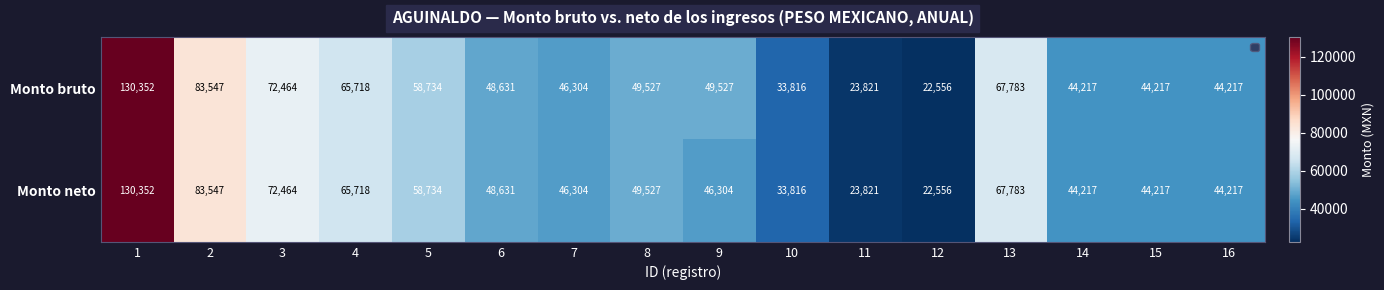

Is it true that Monto bruto equals 44217 at 15?

True